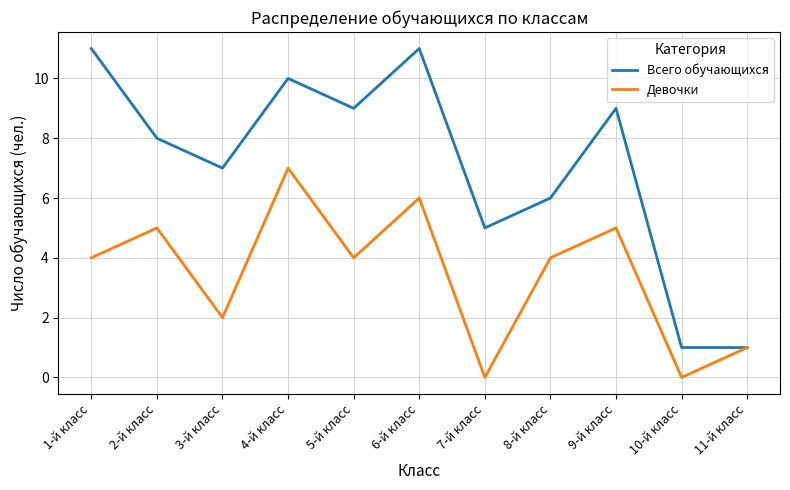

Reading left to right, list all the values displayed in this chart.

Всего обучающихся: 1-й класс=11	2-й класс=8	3-й класс=7	4-й класс=10	5-й класс=9	6-й класс=11	7-й класс=5	8-й класс=6	9-й класс=9	10-й класс=1	11-й класс=1
Девочки: 1-й класс=4	2-й класс=5	3-й класс=2	4-й класс=7	5-й класс=4	6-й класс=6	7-й класс=0	8-й класс=4	9-й класс=5	10-й класс=0	11-й класс=1